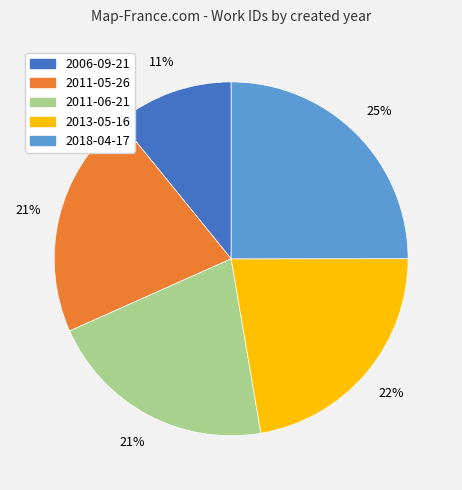

How many segments does this pie chart have?

5